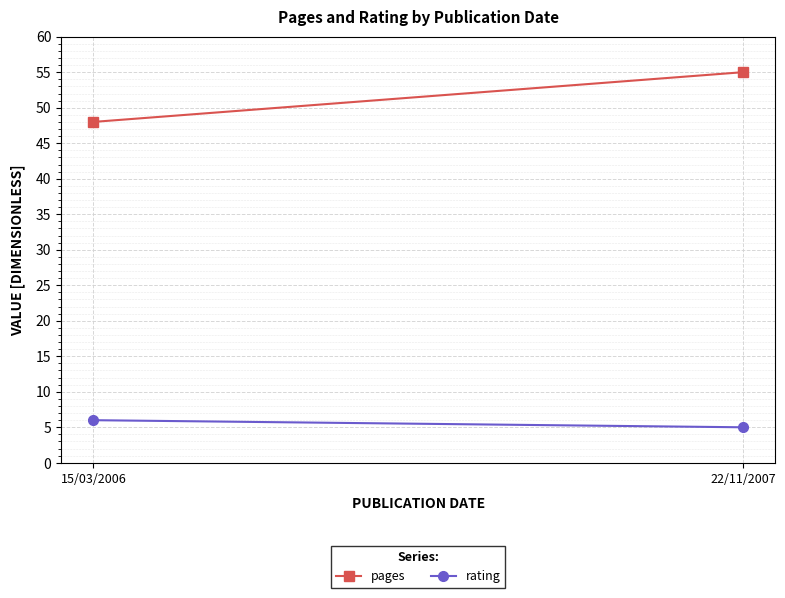

Which series changed the most between 15/03/2006 and 22/11/2007?

pages